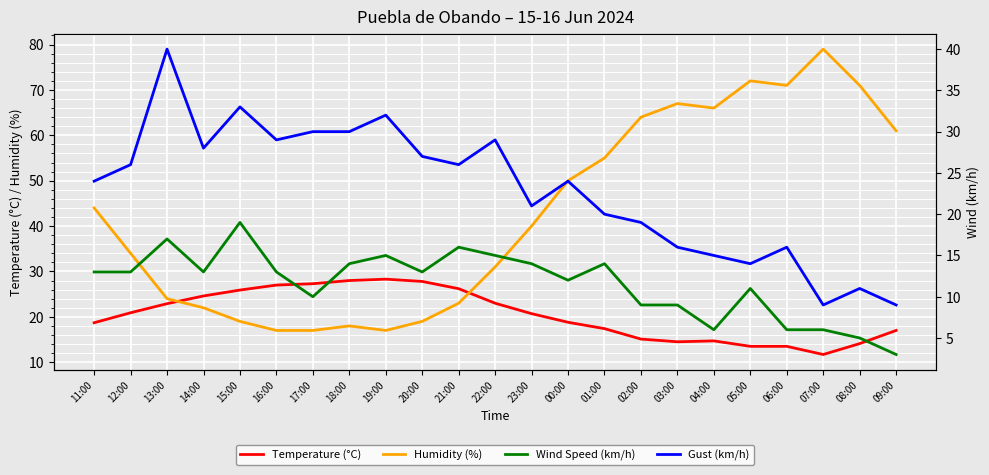

Which series has the widest spread of values?

Humidity (%)